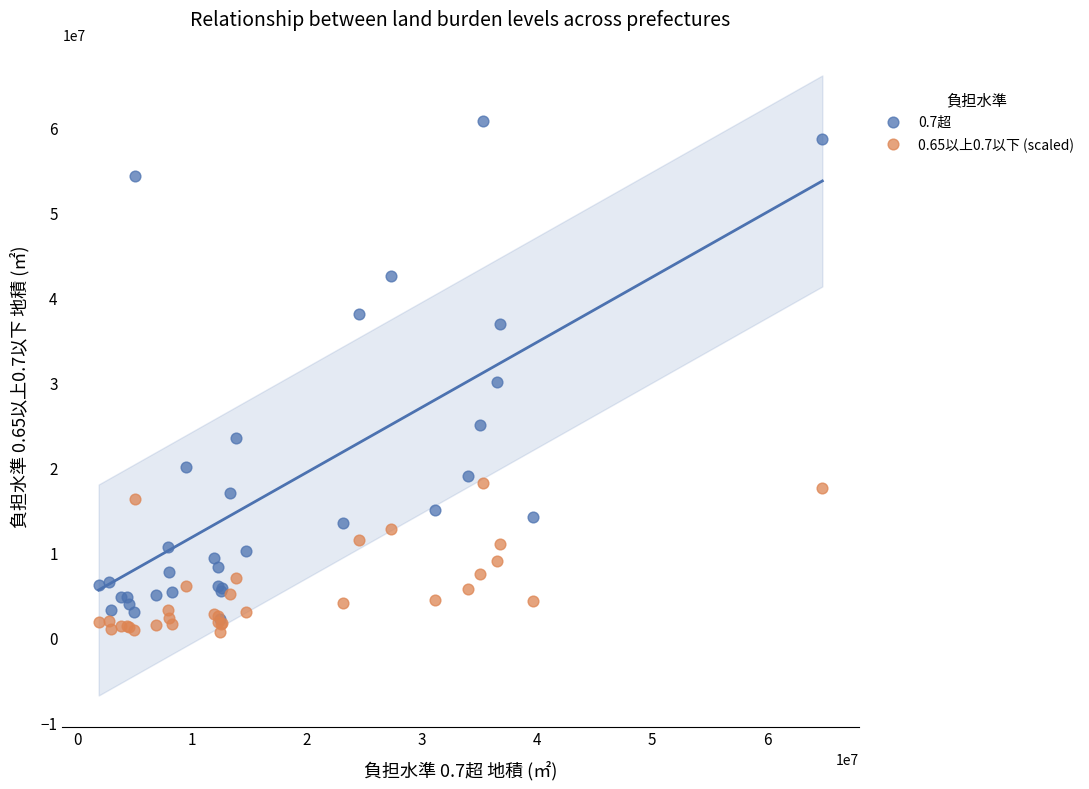

Which series contains the highest Y value?

0.7超